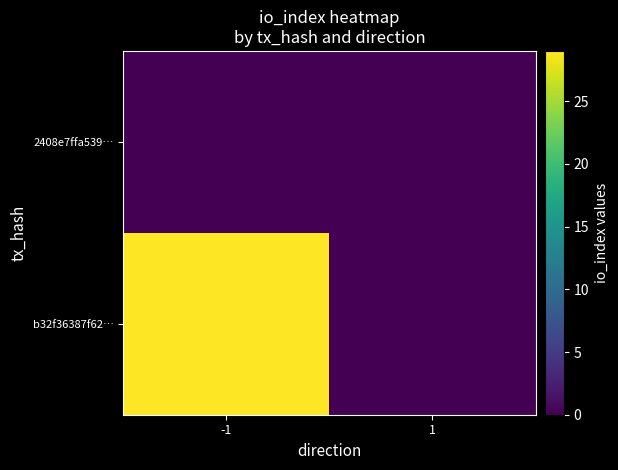

Count the number of categories in the chart.

2